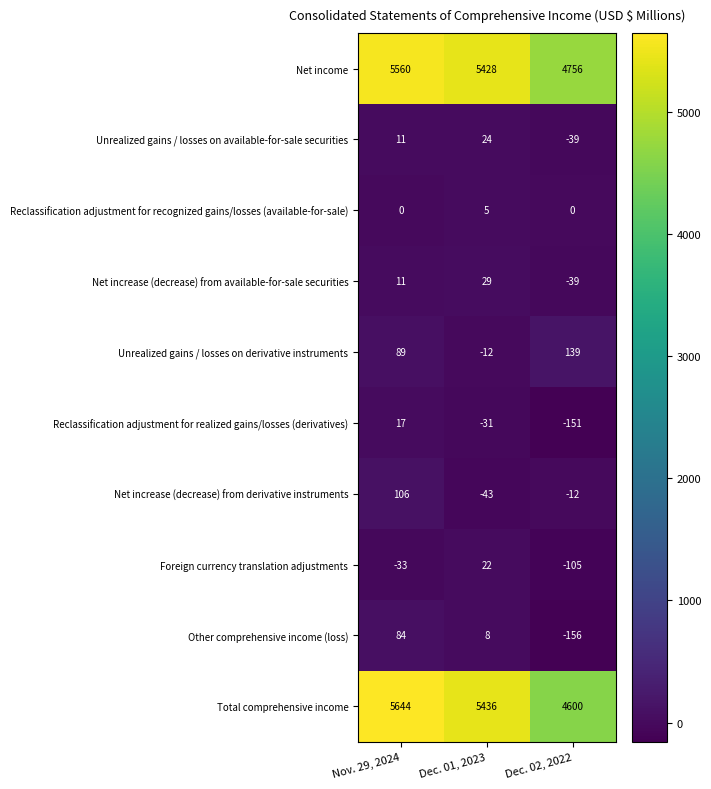

What is the sum of all Total comprehensive income values?

15680